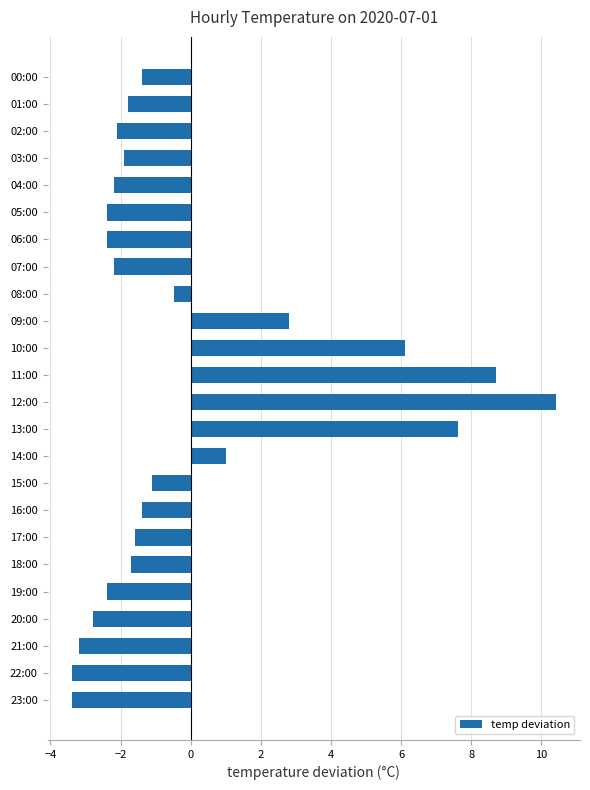

What is the difference between the second highest and second lowest values?

12.1